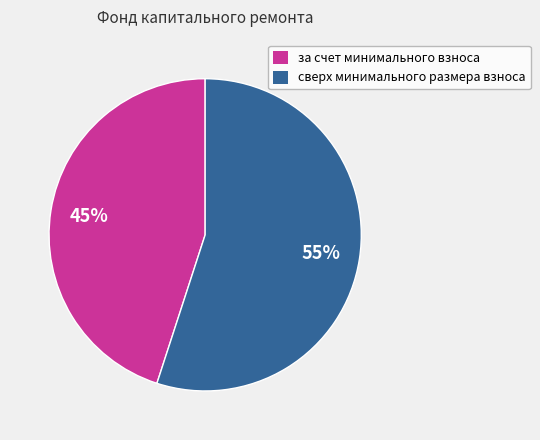

Is there any slice that represents more than half of the pie?

Yes